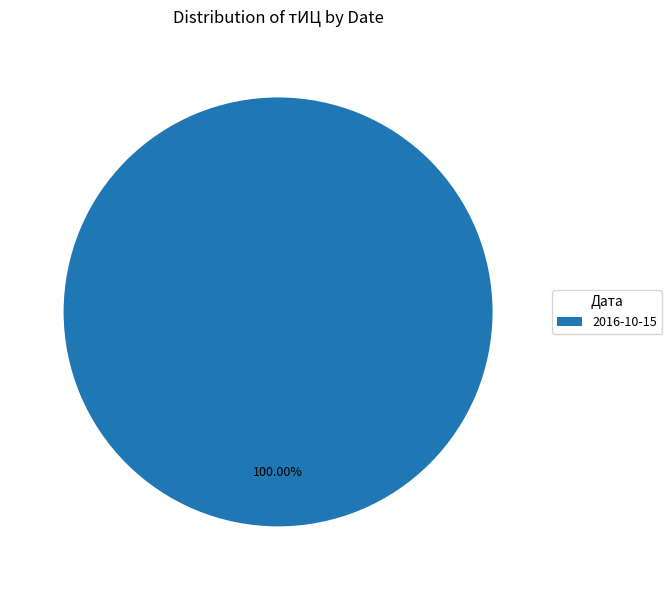

Rank the categories by value from highest to lowest.

2016-10-15